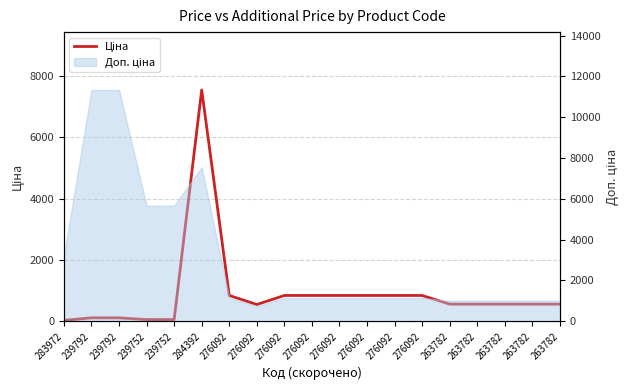

Reading left to right, what are all the values shown in this chart?

283972=32.0	239792=113.3	239792=113.3	239752=56.7	239752=56.7	284392=7545.9	276092=842.8	276092=547.8	276092=842.8	276092=842.8	276092=842.8	276092=842.8	276092=842.8	276092=842.8	263782=560.2	263782=560.2	263782=560.2	263782=560.2	263782=560.2